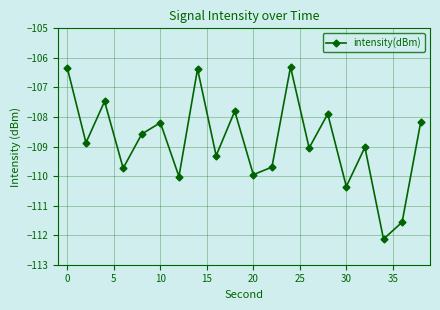

How many data points does each series have?

20